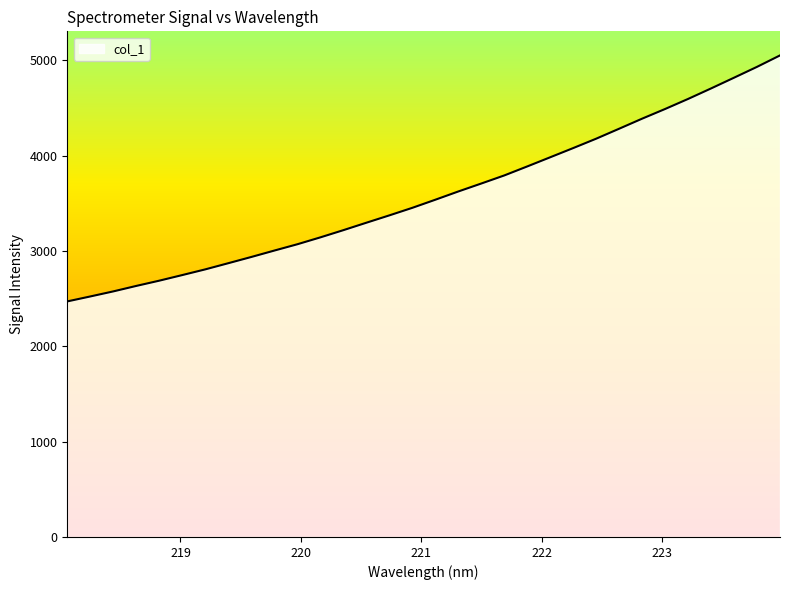

What is the difference between the maximum and minimum values?

2580.1